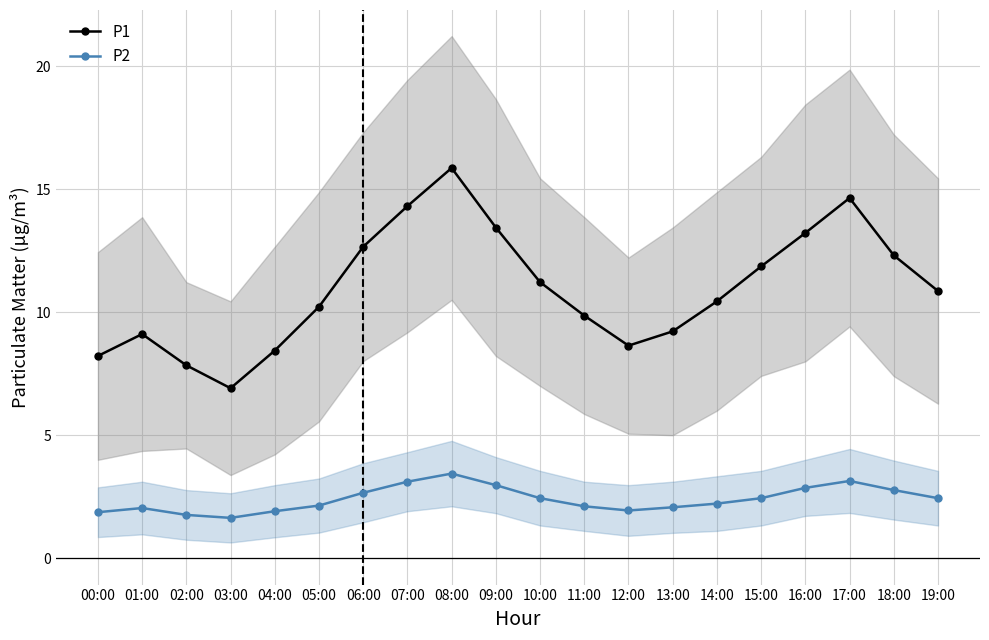

Count the number of data series in this chart.

2